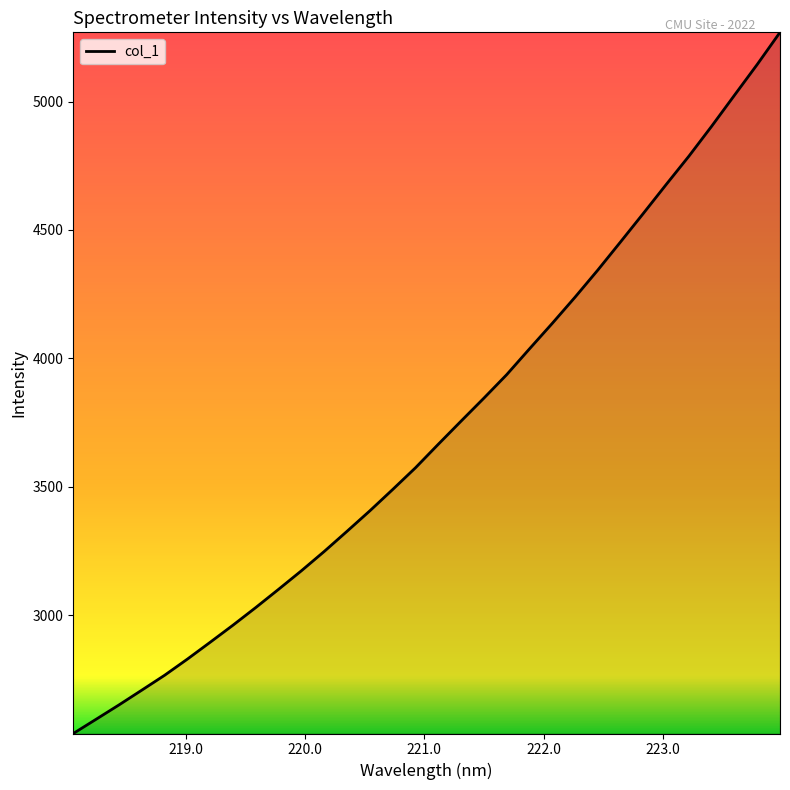

What is the smallest value displayed?

2539.6